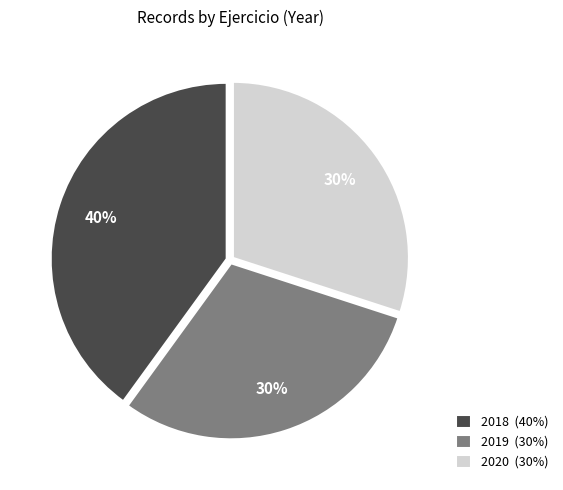

Is 2019 the majority of the pie?

No